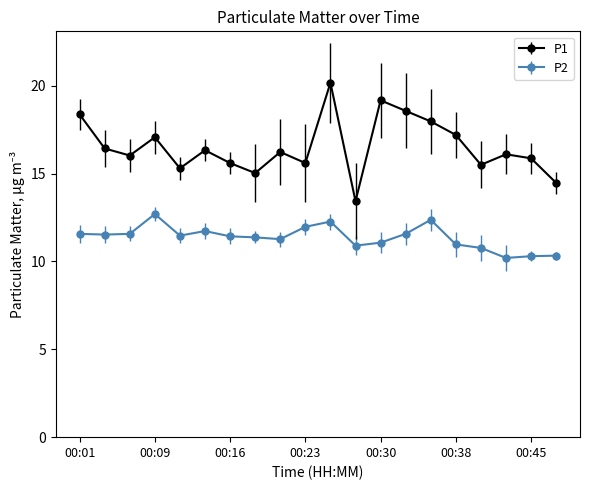

What are all the series names shown in the legend?

P1, P2